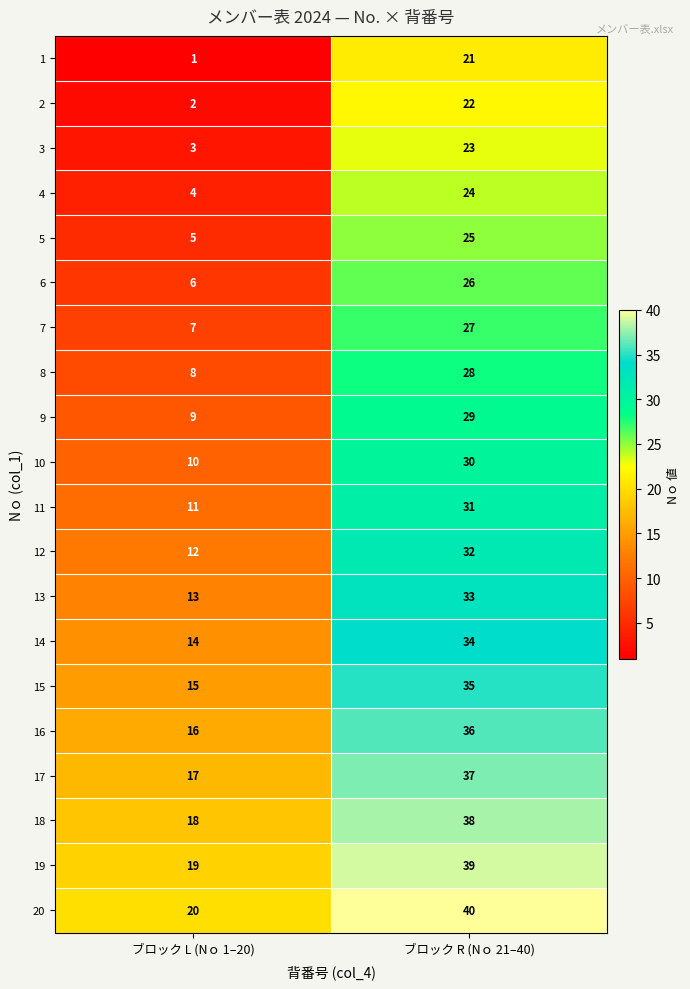

How many data points does each series have?

2